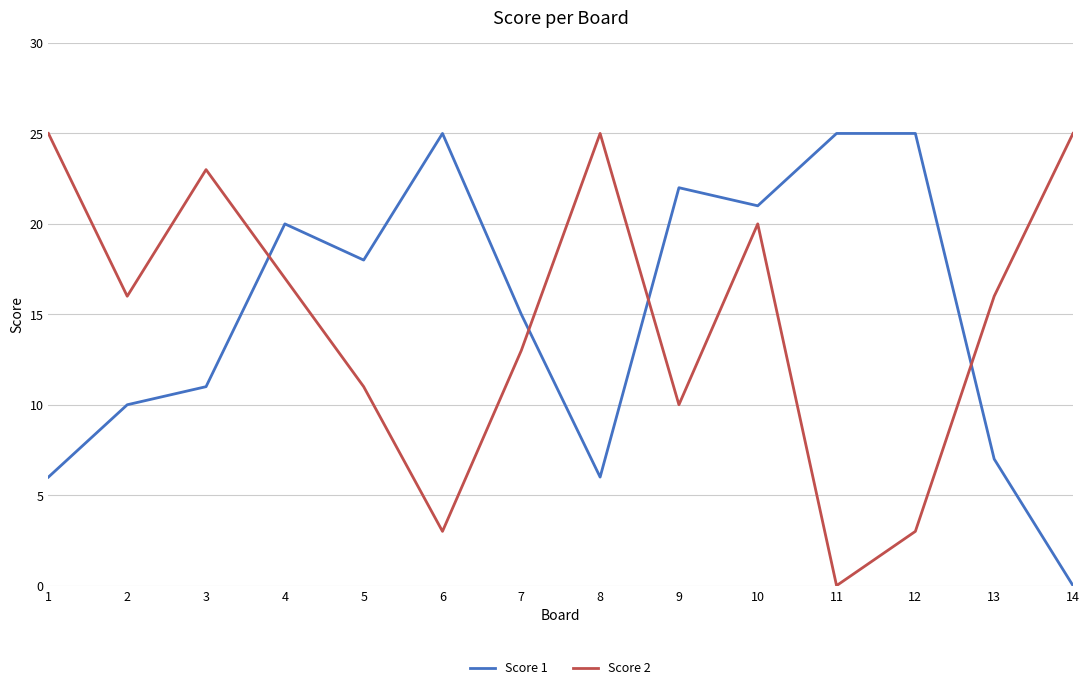

Where does the Score 1 series first go above 18?

4